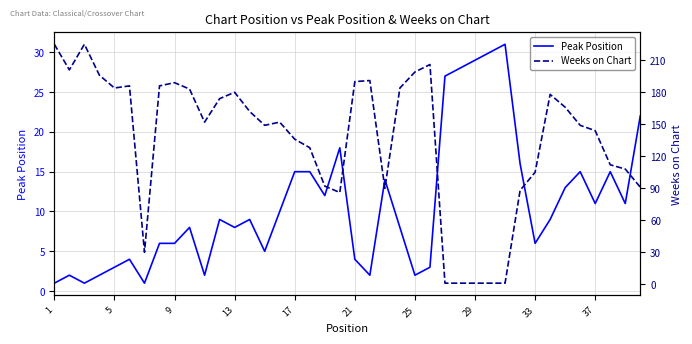

The value of Peak Position at 21 is 7. True or false?

False